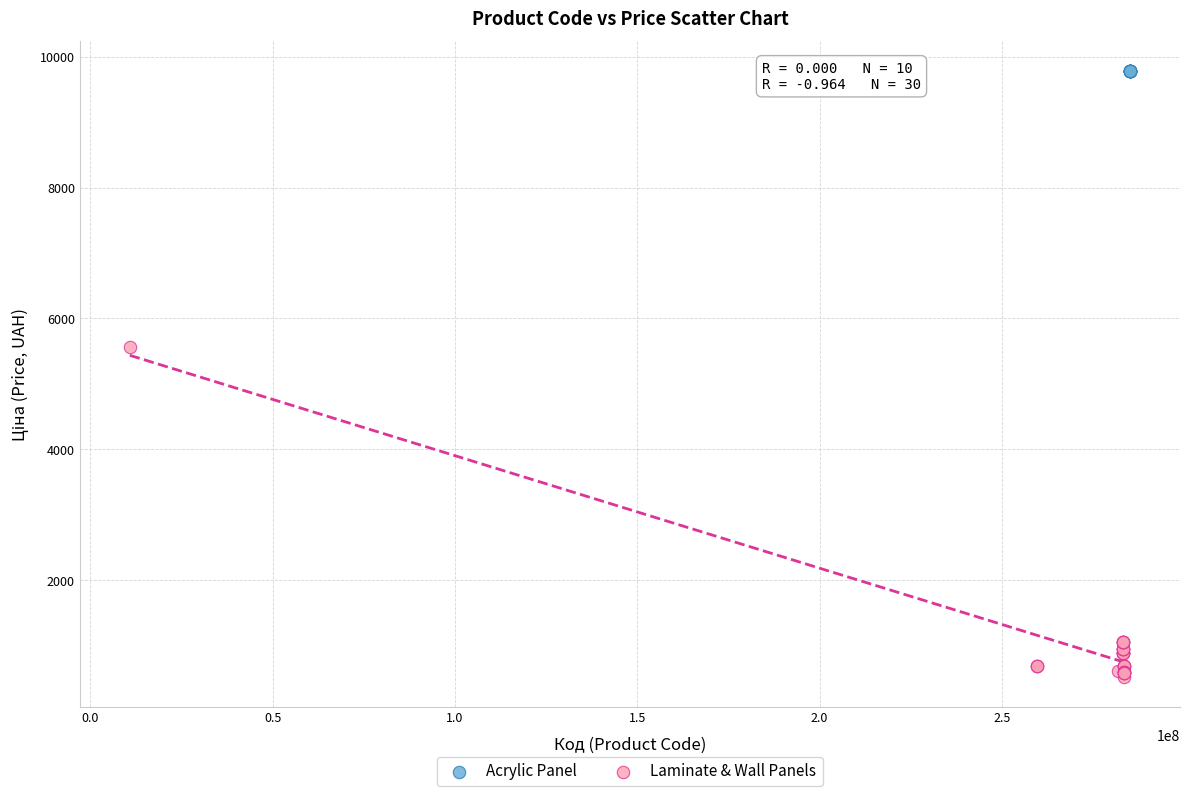

Which series reaches the minimum Y coordinate?

Laminate & Wall Panels